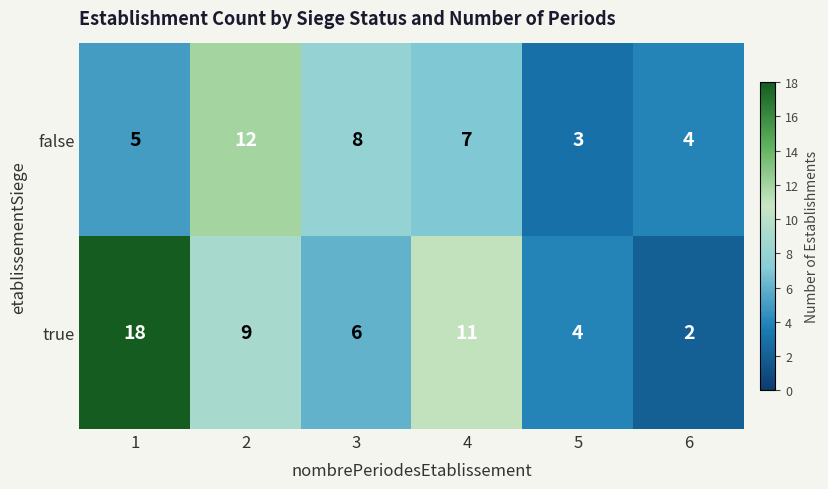

What is the spread (max minus min) of values at 6?

2